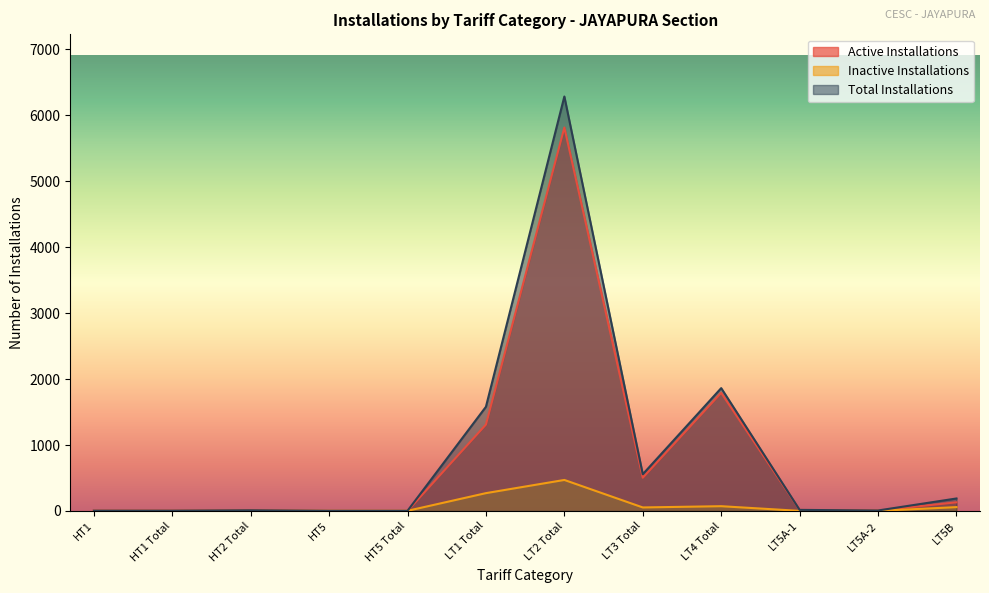

At which category does the chart reach its minimum across all series?

HT5